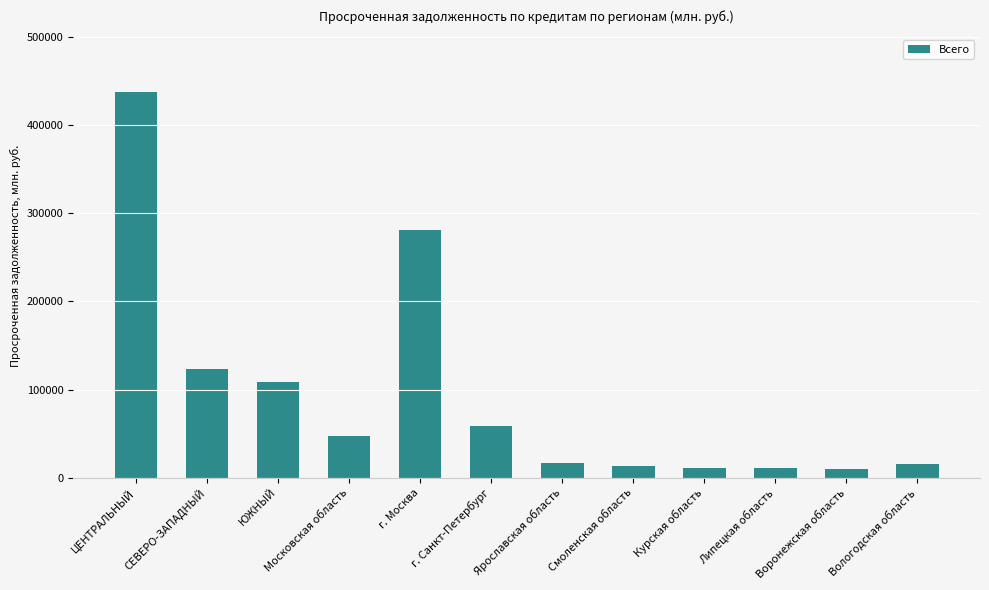

What position from the left is ЦЕНТРАЛЬНЫЙ?

1